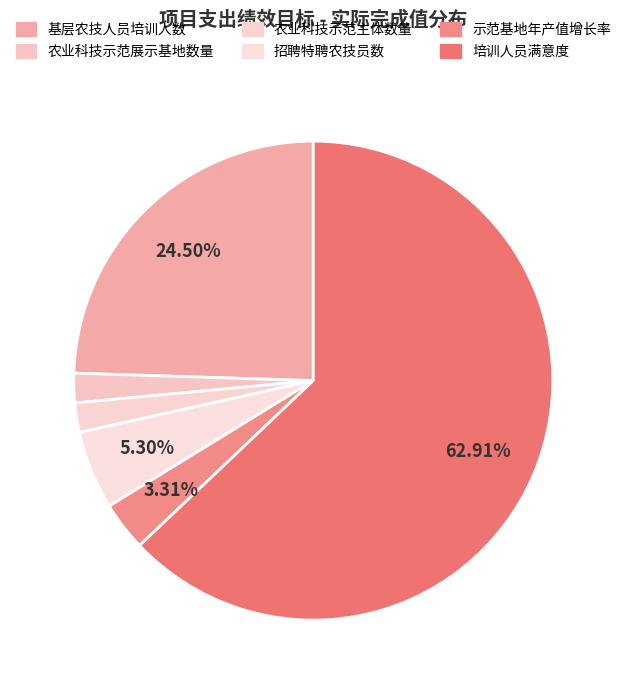

Which has a higher value, 农业科技示范主体数量 or 农业科技示范展示基地数量?

农业科技示范主体数量